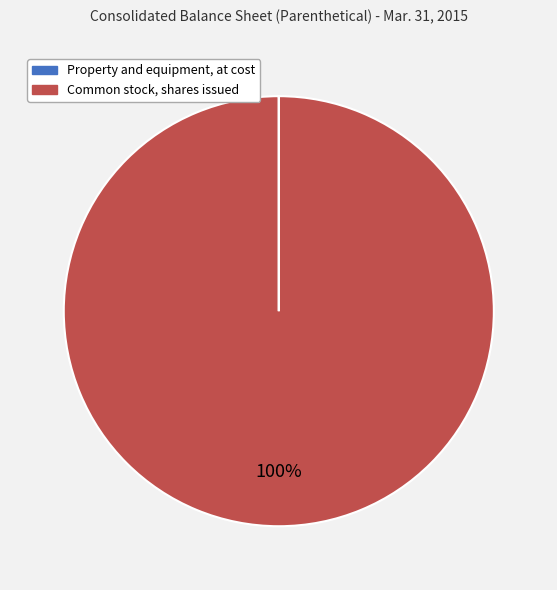

Which slice is the largest?

Common stock, shares issued